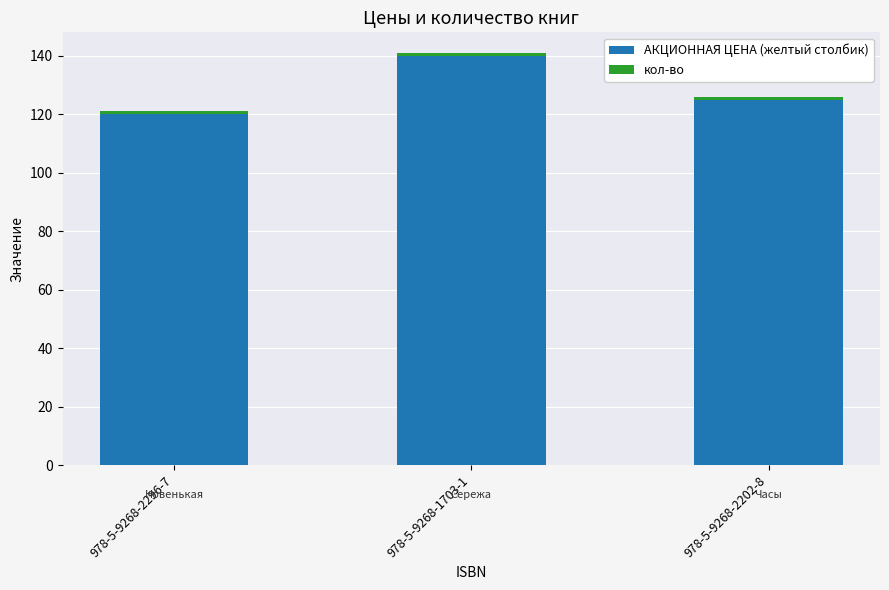

At which label is АКЦИОННАЯ ЦЕНА (желтый столбик) closest to 130?

978-5-9268-2202-8